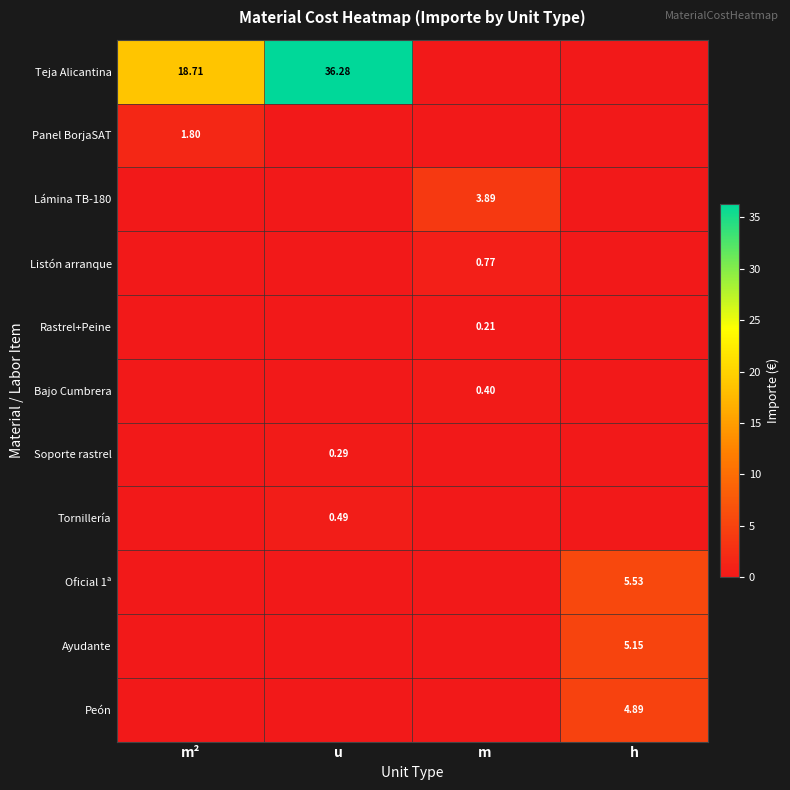

The value of Rastrel+Peine at u is 0.0. True or false?

True